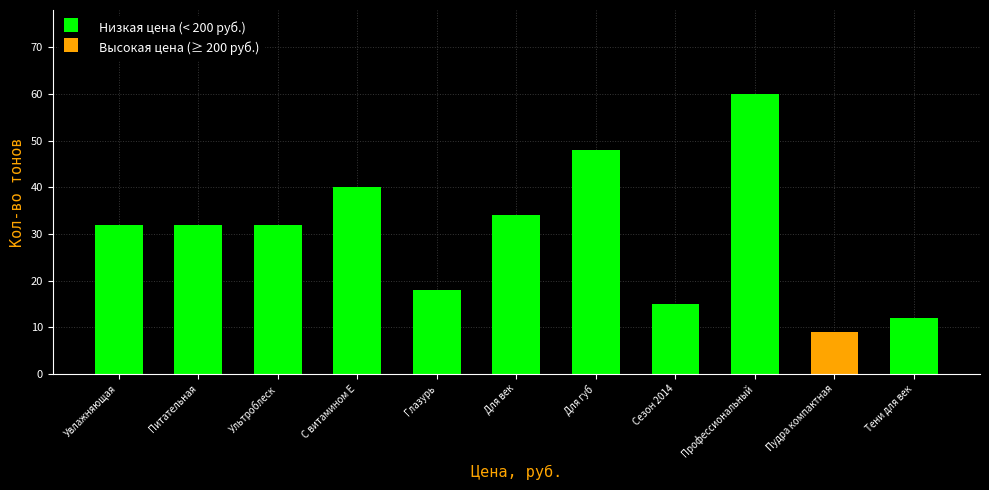

At which category is the sum across all series the highest?

Профессиональный